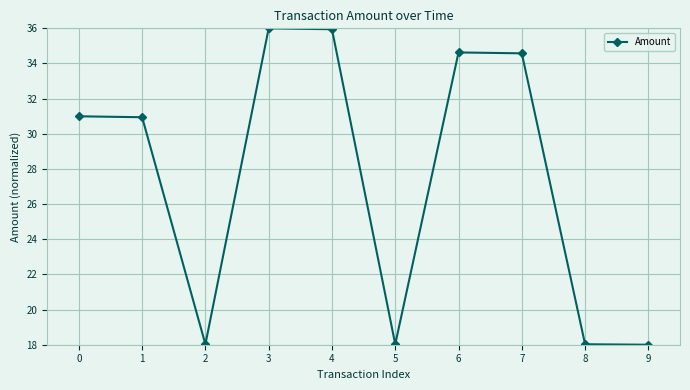

Is it true that the value at 7 is 7.7?

False